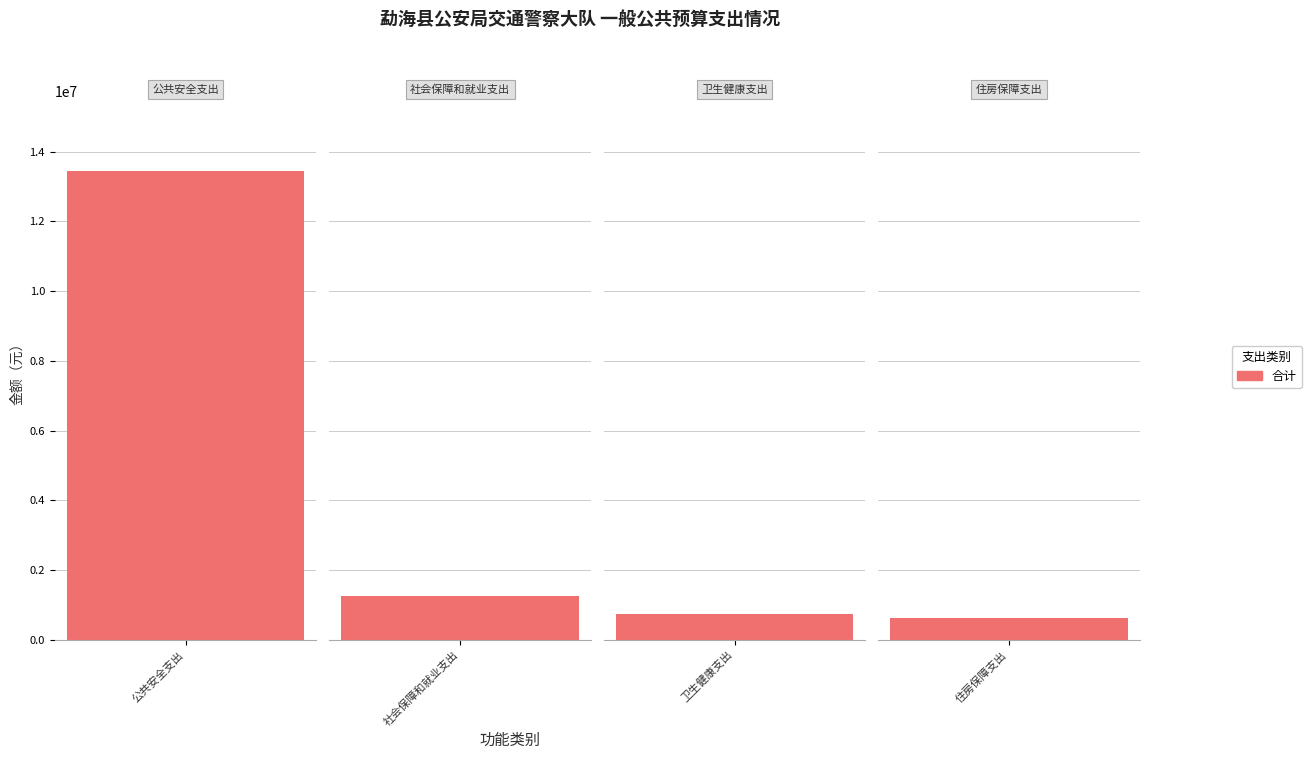

What is the label of the 4th bar from the left?

住房保障支出